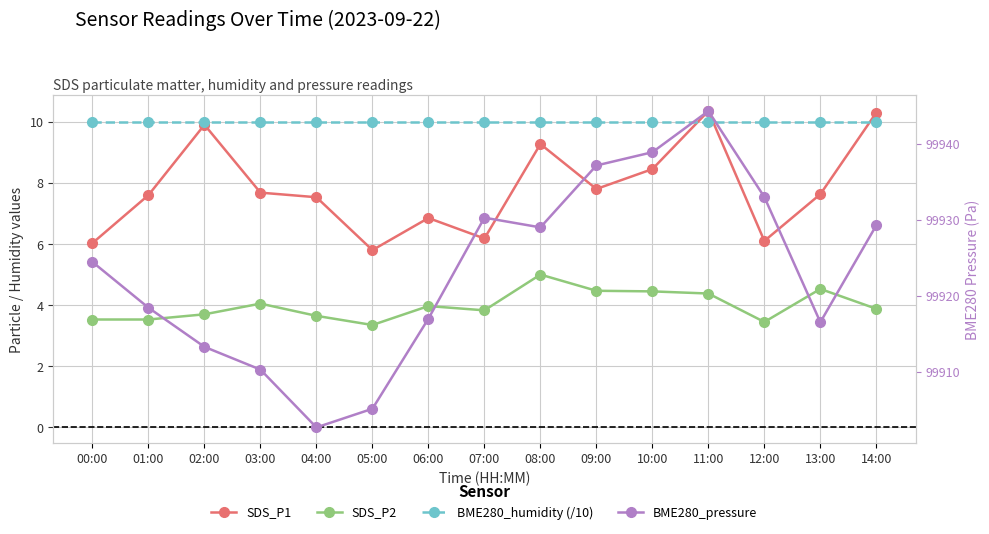

Which series changed the most between 05:00 and 12:00?

BME280_pressure